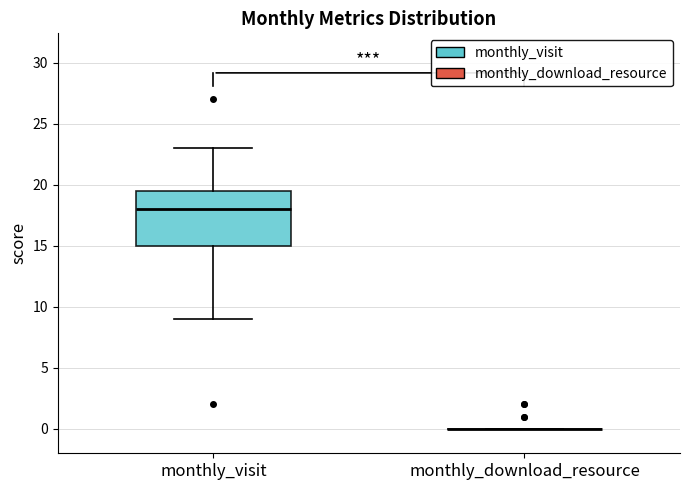

Reading left to right, read every box against the y-axis: the position of its median line, the range the box covers, and the ends of its whiskers. The values are not printed on the chart, so give them approximately, as read against the axis.

monthly_visit: median 18.0, box 15.0 to 19.5, whiskers 9.0 to 23.0
monthly_download_resource: box collapsed to a line at 0.0, whiskers 0.0 to 0.0